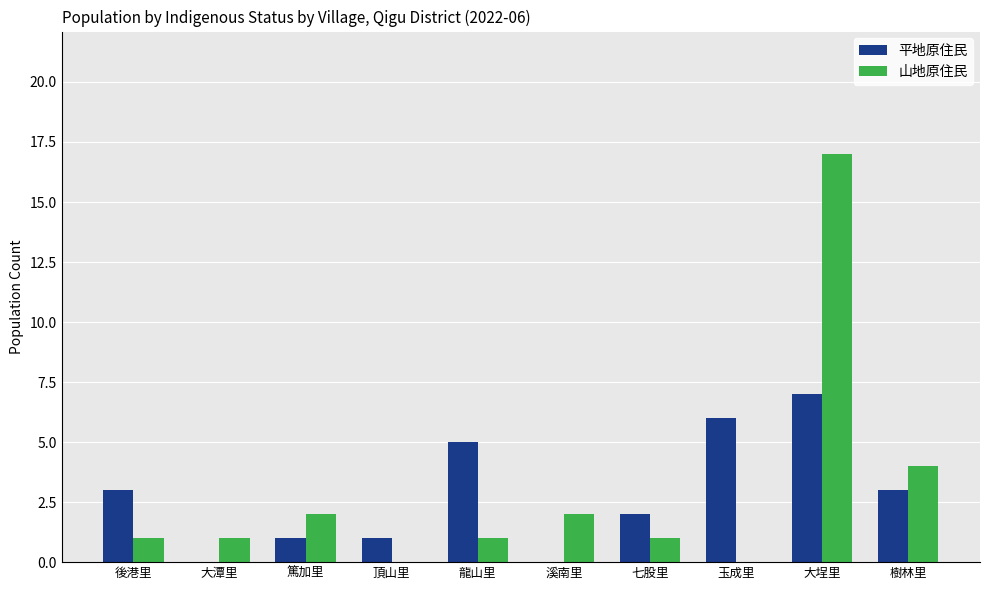

Reading left to right, list all the values displayed in this chart.

平地原住民: 3	0	1	1	5	0	2	6	7	3
山地原住民: 1	1	2	0	1	2	1	0	17	4